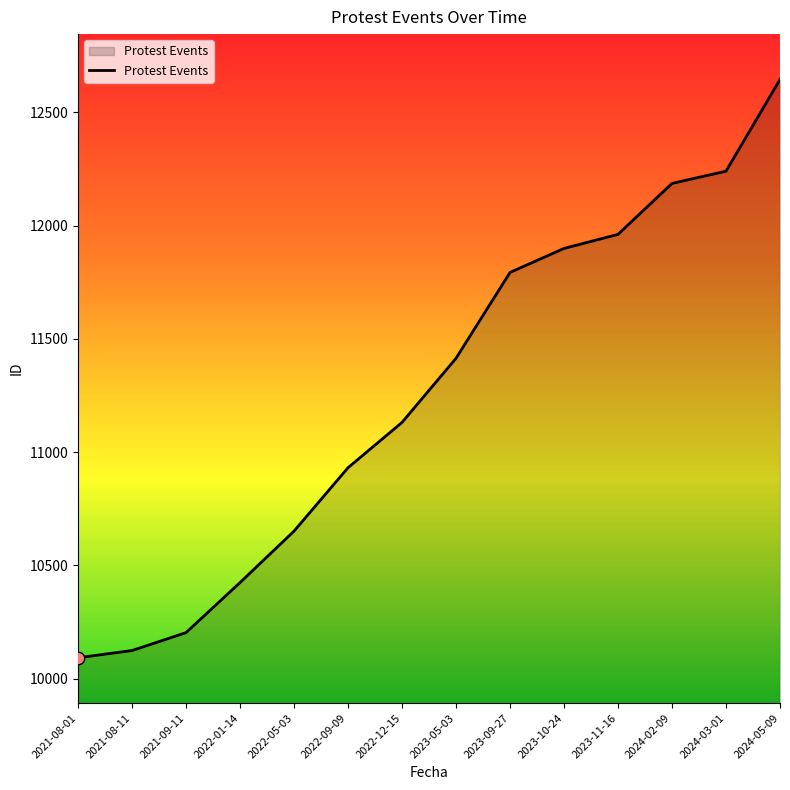

Approximately how many times larger is the value at 2024-03-01 compared to 2022-12-15?

1.1